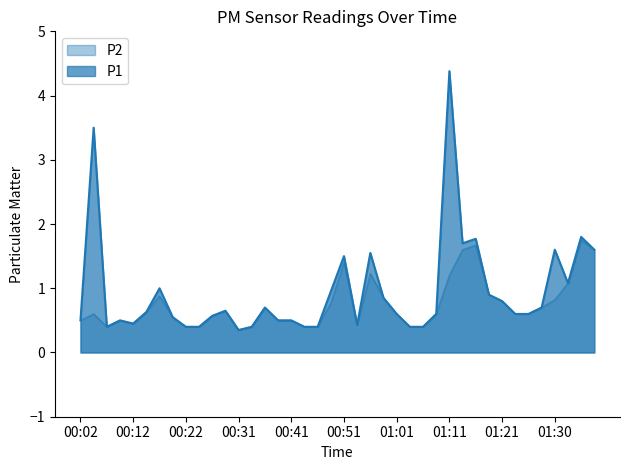

What position from the left is 00:14?

6